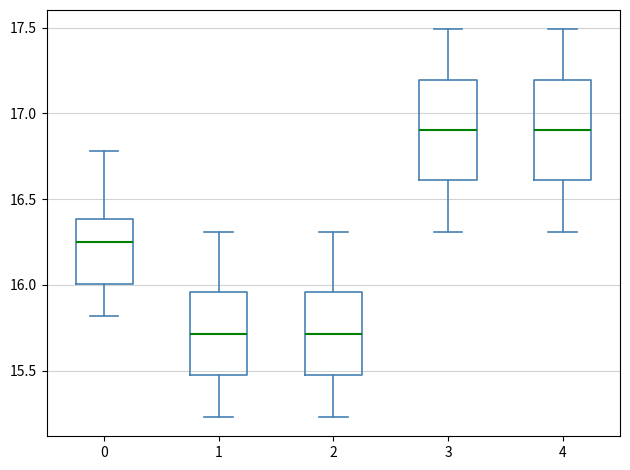

Reading left to right, read every box against the y-axis: the position of its median line, the range the box covers, and the ends of its whiskers. The values are not printed on the chart, so give them approximately, as read against the axis.

0: median 16.25, box 16.00 to 16.40, whiskers 15.80 to 16.80
1: median 15.70, box 15.45 to 15.95, whiskers 15.25 to 16.30
2: median 15.70, box 15.45 to 15.95, whiskers 15.25 to 16.30
3: median 16.90, box 16.60 to 17.20, whiskers 16.30 to 17.50
4: median 16.90, box 16.60 to 17.20, whiskers 16.30 to 17.50